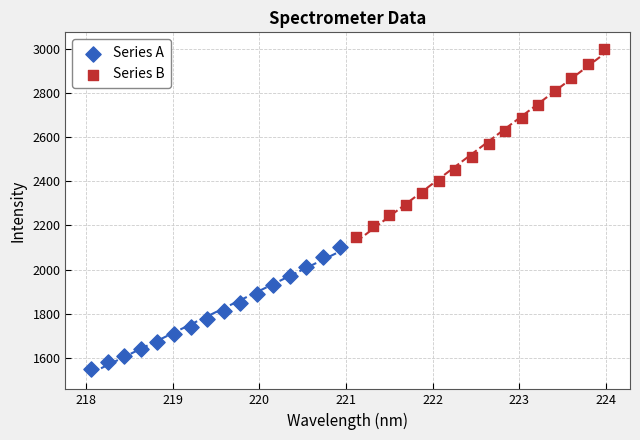

Which series reaches the minimum Y coordinate?

Series A